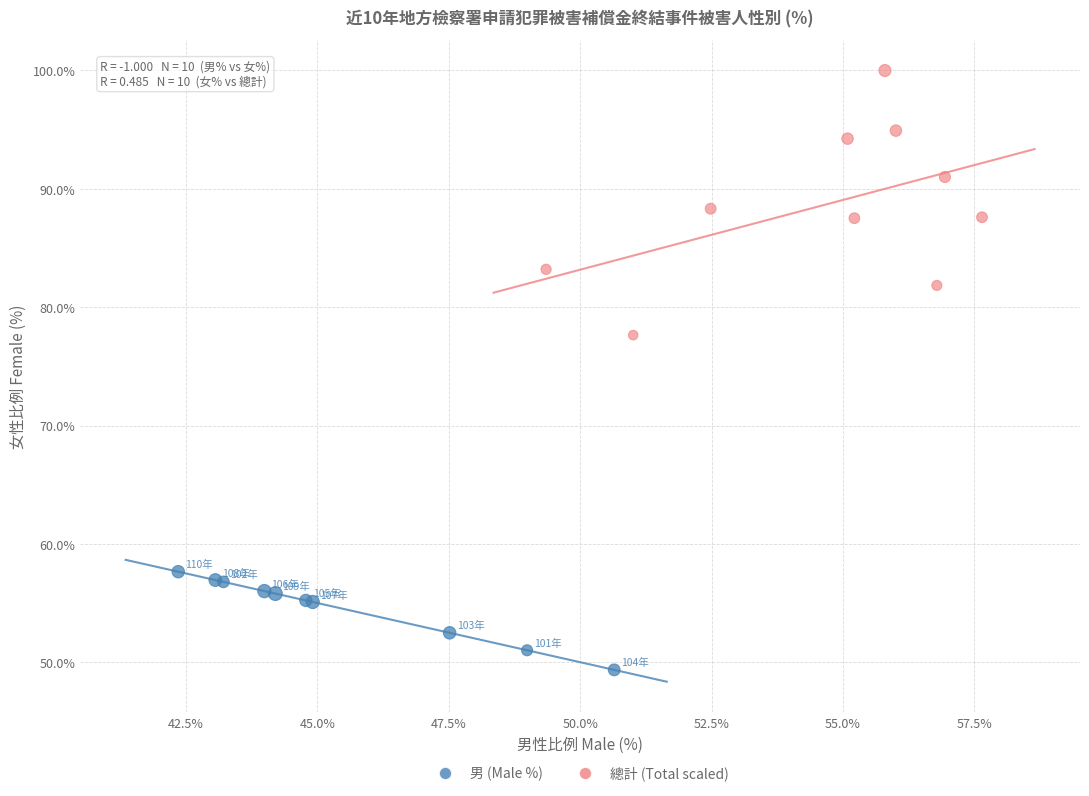

Which series has the widest spread of Y values?

總計 (Total scaled)